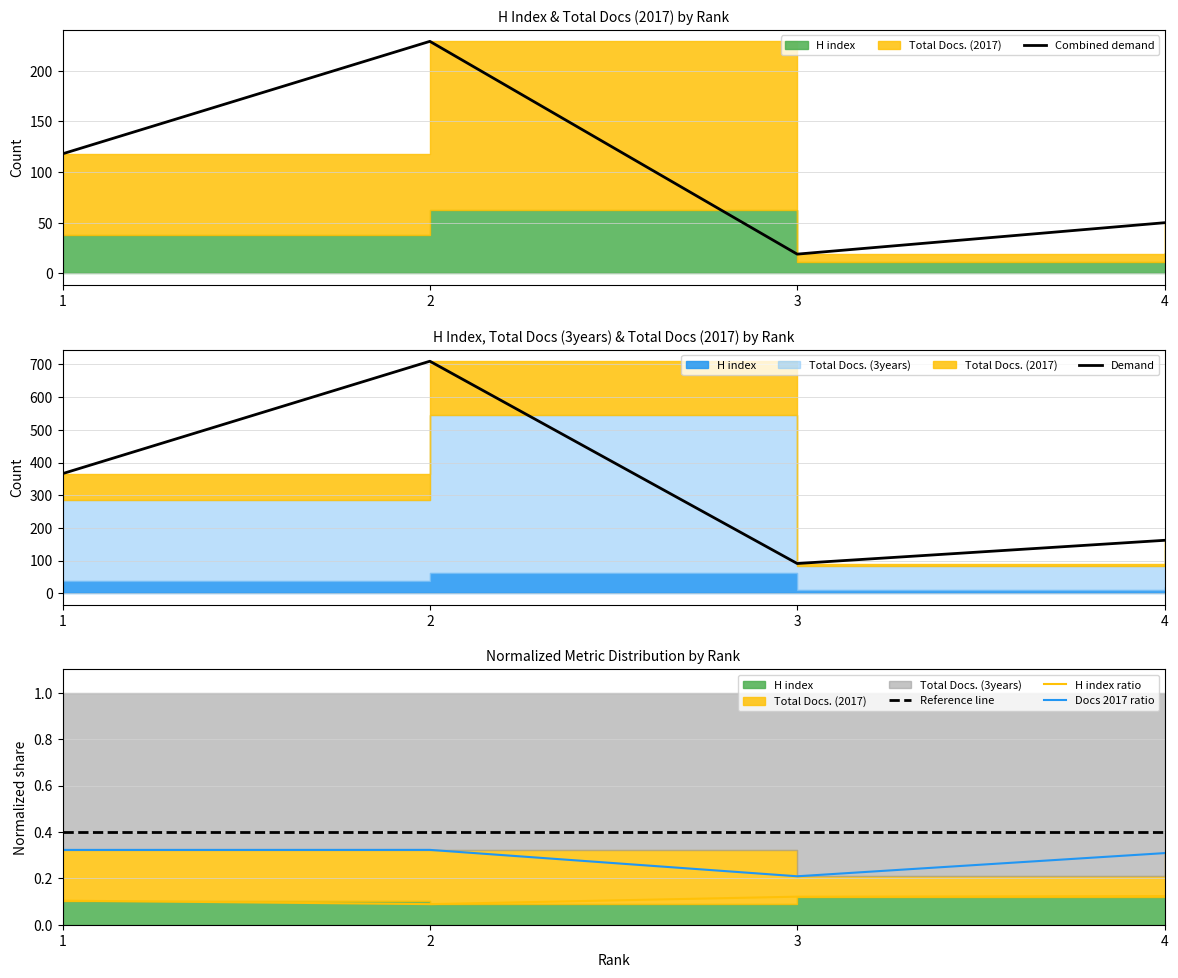

Read the Reference line value at 1.

0.4